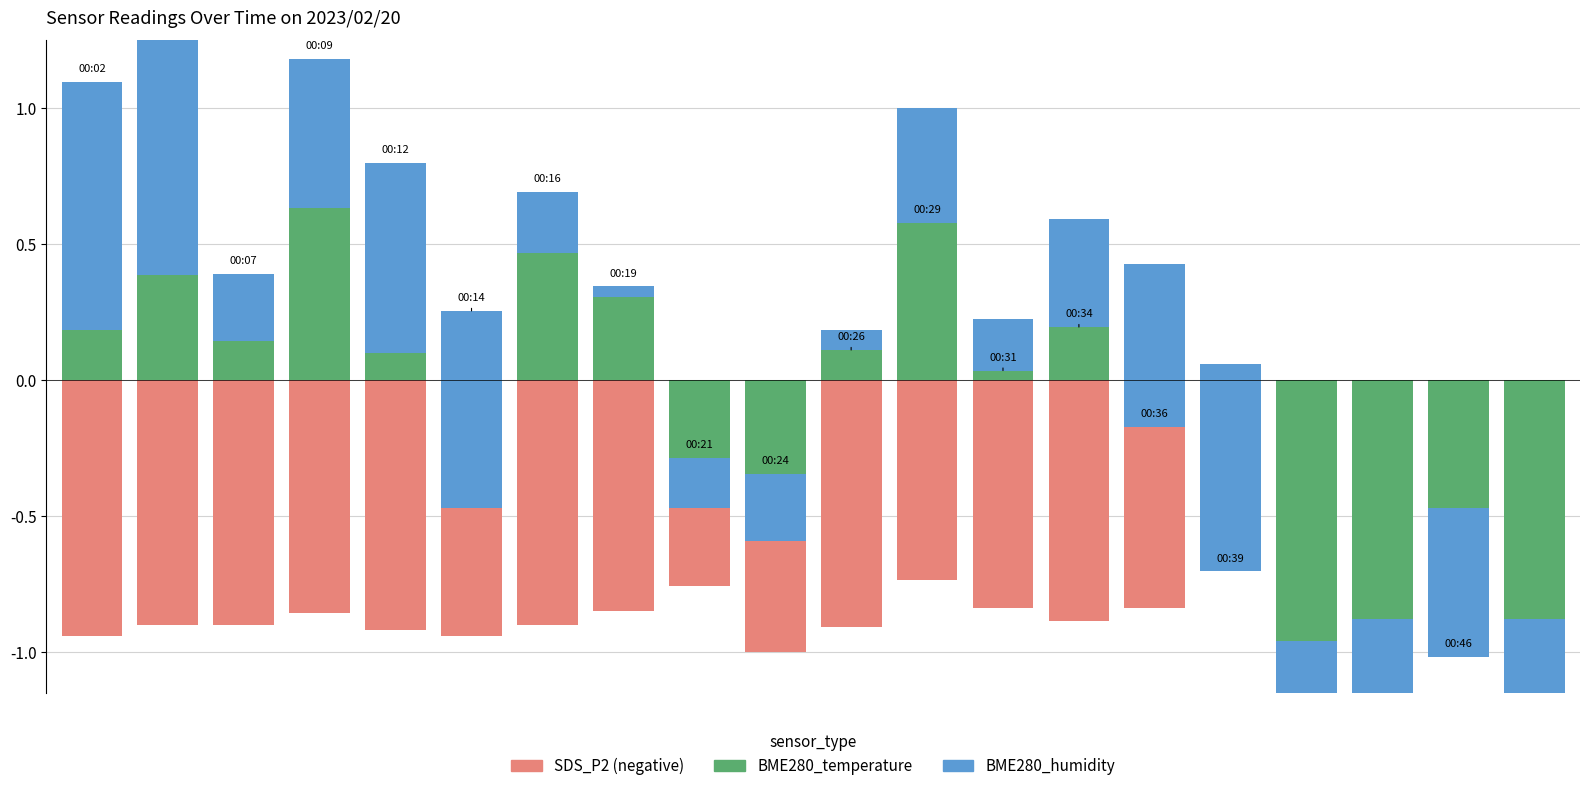

What are all the series names shown in the legend?

SDS_P2 (negative), BME280_temperature, BME280_humidity